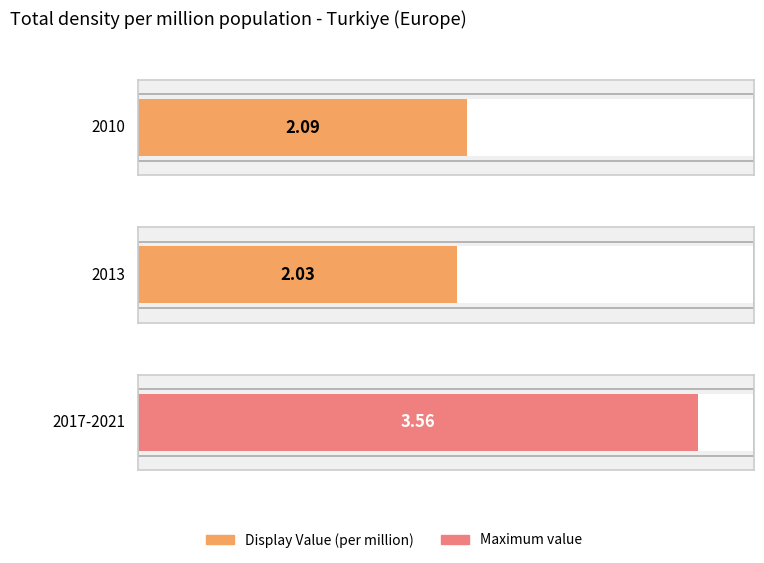

How many data points does each series have?

3